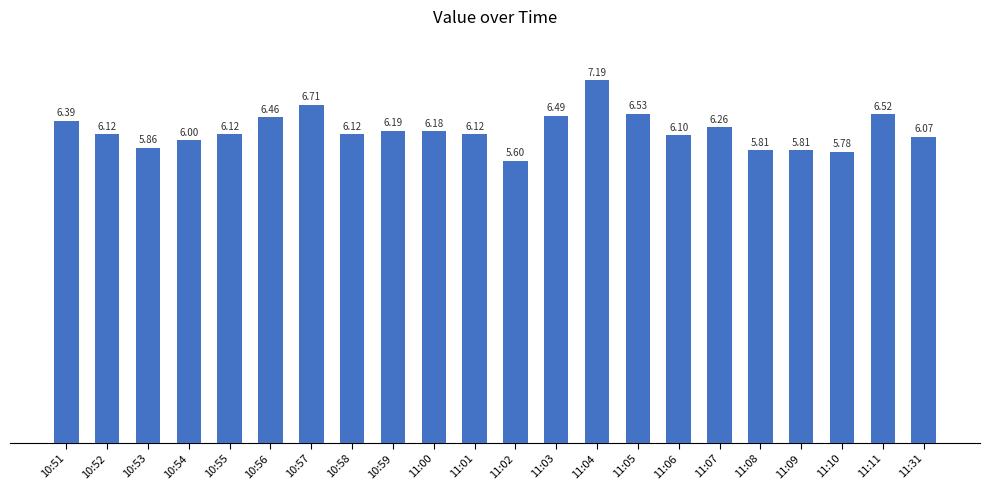

How many bars are there in total?

22